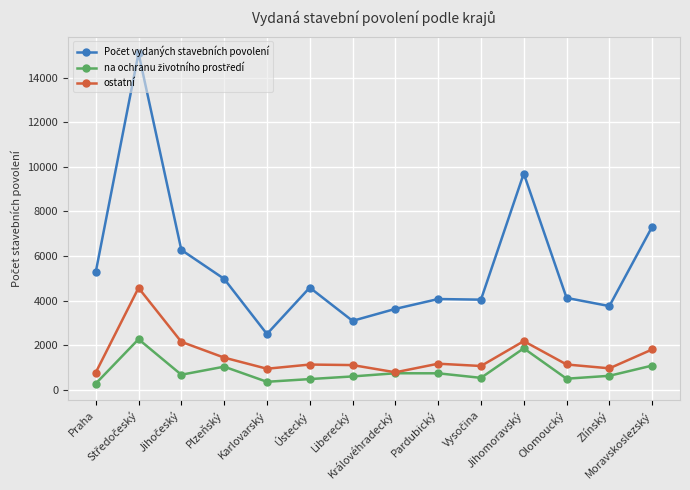

What is the label of the 13th point from the left?

Zlínský